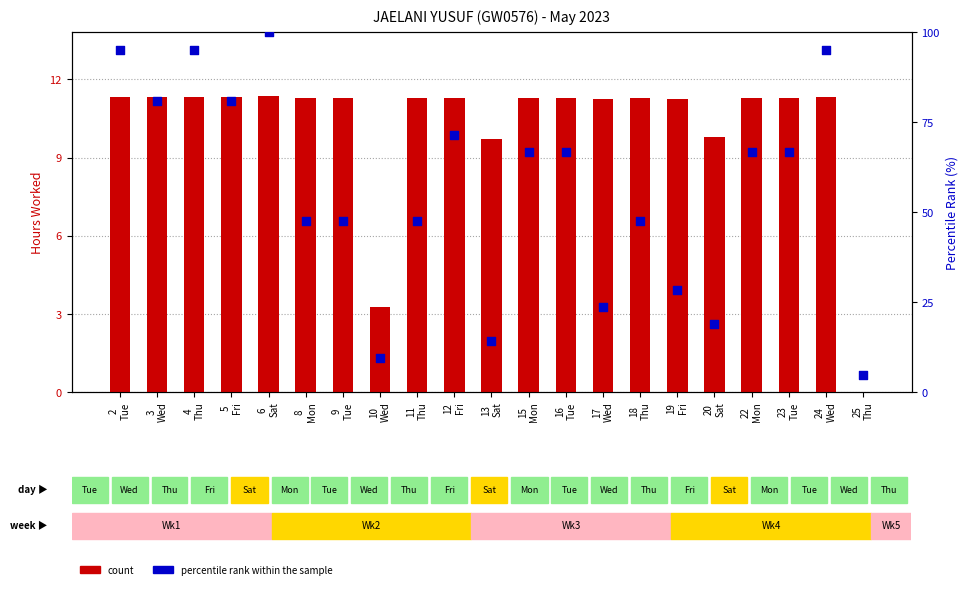

Which series has the widest spread of Y values?

percentile rank within the sample